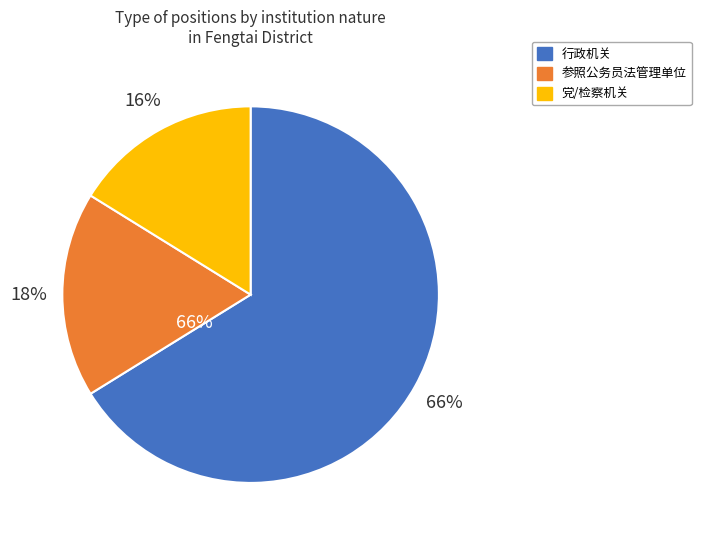

Which slice is the largest?

行政机关